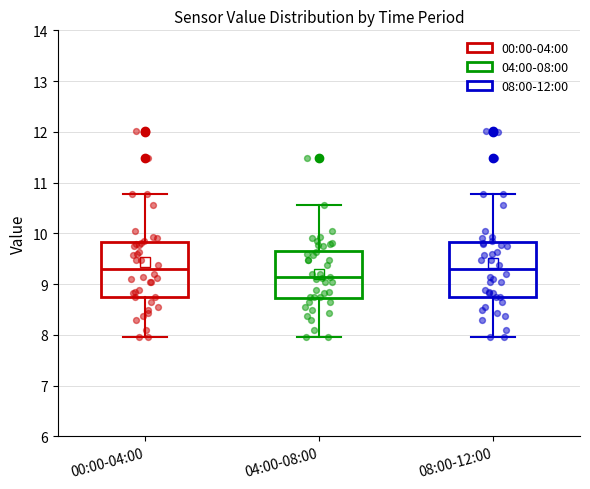

Reading left to right, transcribe this box plot: for each box, give where its median line is, the range the box spans, and where its two whiskers end, as read against the y-axis. The values are not printed on the chart, so give them approximately, as read against the axis.

00:00-04:00: median 9.3, box 8.8 to 9.8, whiskers 8.0 to 10.8
04:00-08:00: median 9.1, box 8.7 to 9.7, whiskers 8.0 to 10.6
08:00-12:00: median 9.3, box 8.8 to 9.8, whiskers 8.0 to 10.8